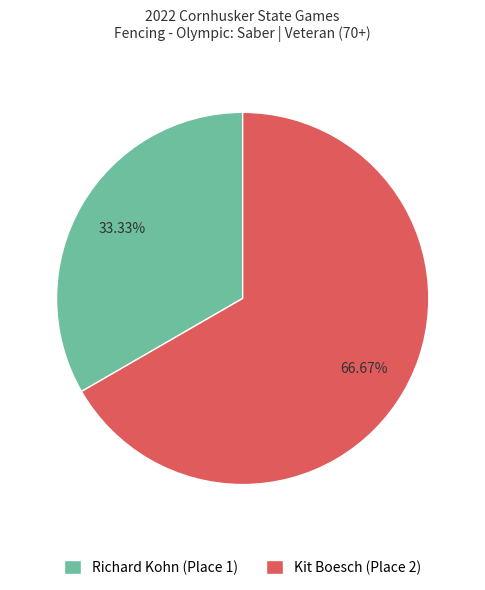

Is there any slice that represents more than half of the pie?

Yes